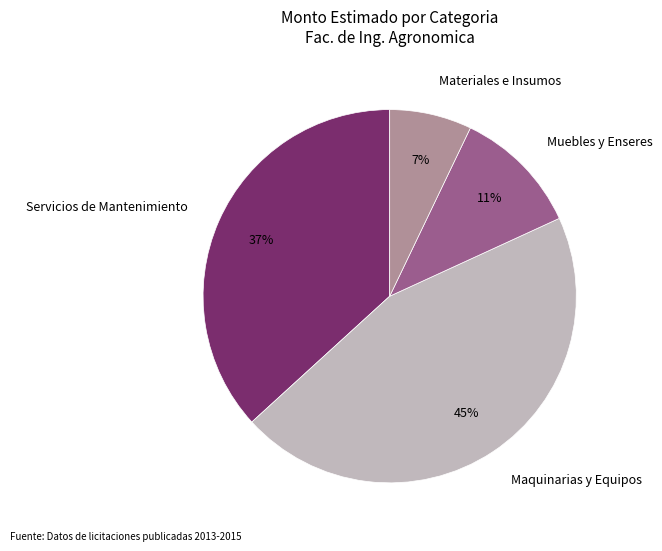

To the nearest percent, what is the combined percentage of Maquinarias y Equipos and Muebles y Enseres?

56%